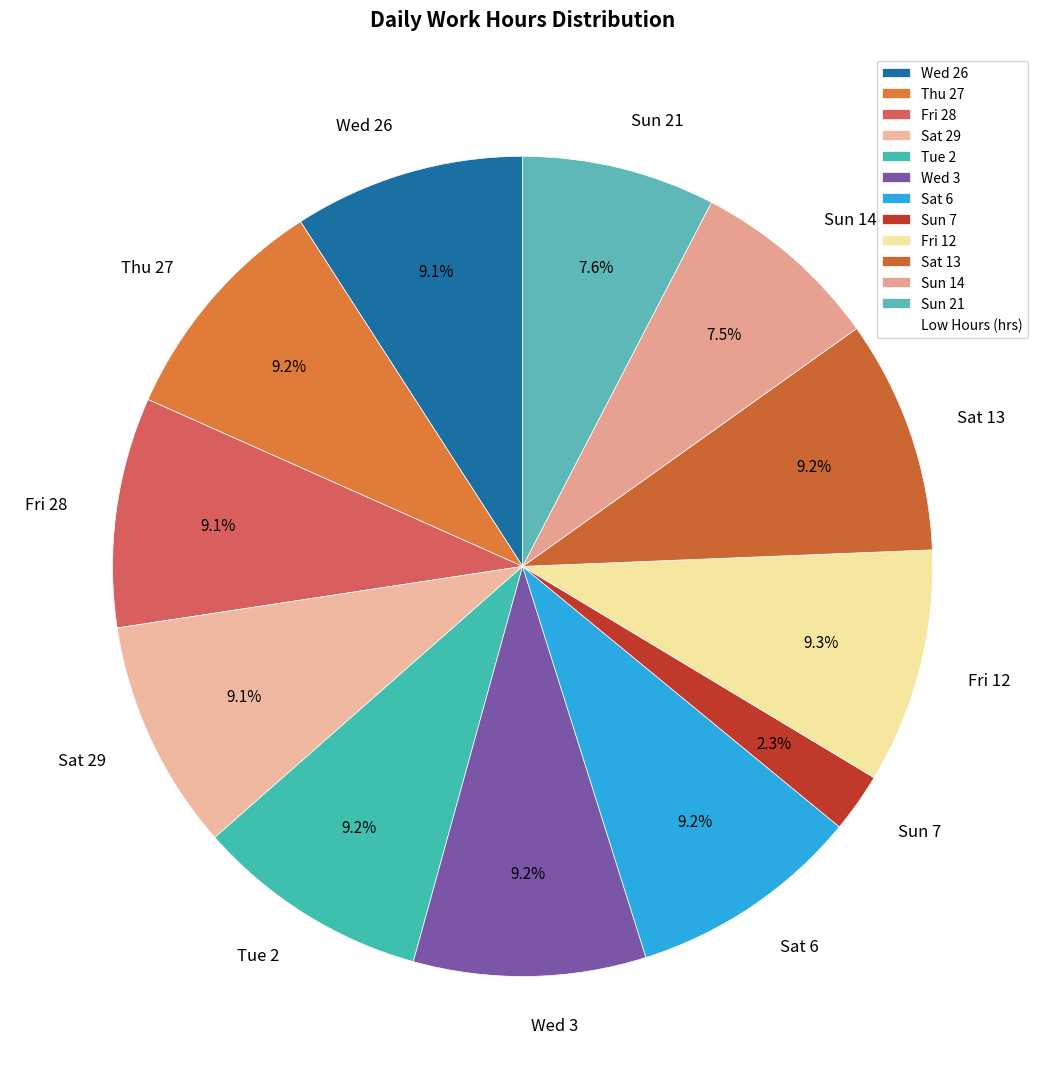

What portion of the pie excludes Sun 7?

97.7%